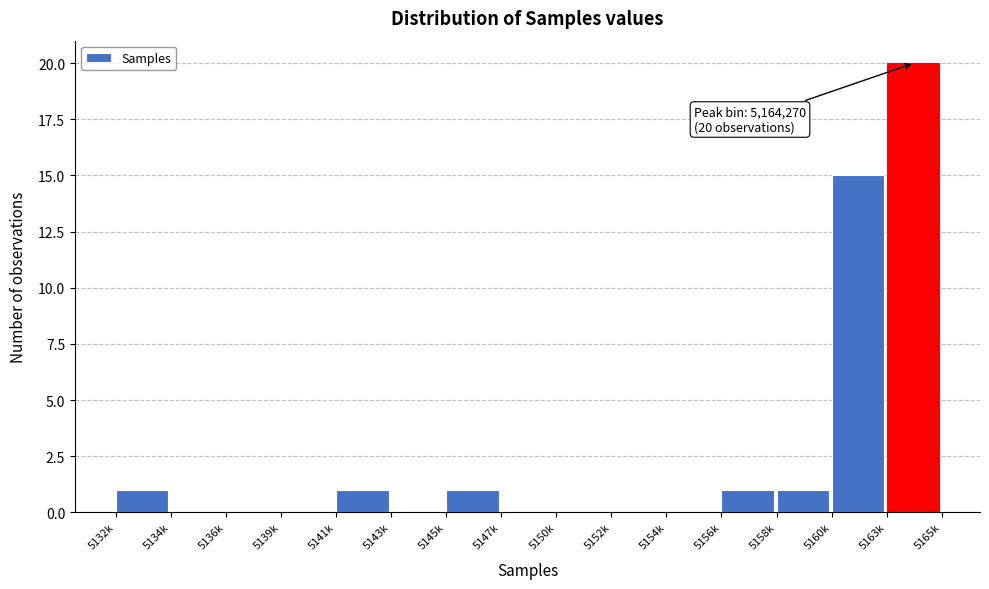

Reading right to left, transcribe all the data shown in this chart.

5163k=20	5160k=15	5158k=1	5156k=1	5154k=0	5152k=0	5150k=0	5147k=0	5145k=1	5143k=0	5141k=1	5139k=0	5136k=0	5134k=0	5132k=1